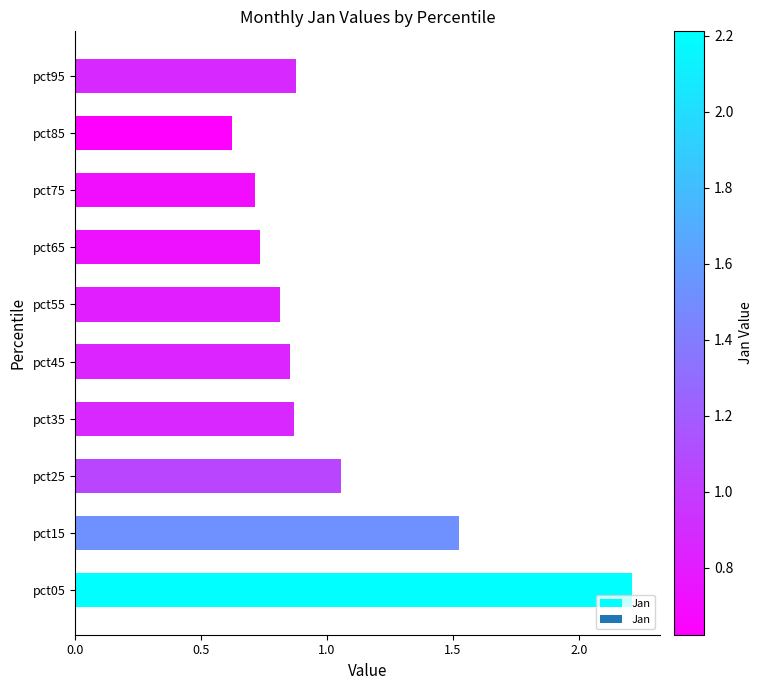

Is it true that the value at pct55 is 1.3?

False